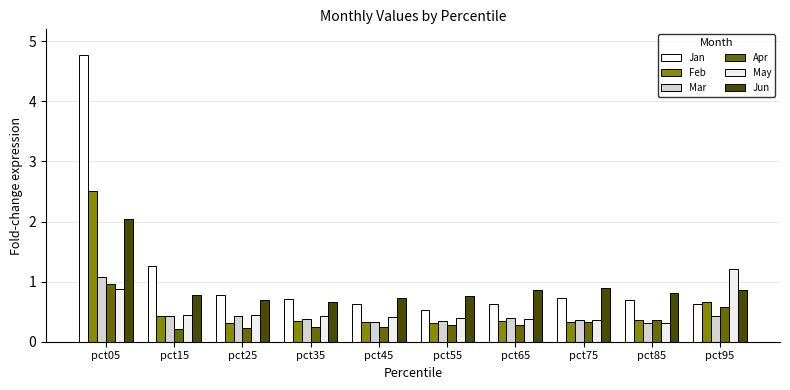

Reading left to right, list all the values displayed in this chart.

Jan: pct05=4.8	pct15=1.3	pct25=0.8	pct35=0.7	pct45=0.6	pct55=0.5	pct65=0.6	pct75=0.7	pct85=0.7	pct95=0.6
Feb: pct05=2.5	pct15=0.4	pct25=0.3	pct35=0.3	pct45=0.3	pct55=0.3	pct65=0.4	pct75=0.3	pct85=0.4	pct95=0.7
Mar: pct05=1.1	pct15=0.4	pct25=0.4	pct35=0.4	pct45=0.3	pct55=0.3	pct65=0.4	pct75=0.4	pct85=0.3	pct95=0.4
Apr: pct05=1.0	pct15=0.2	pct25=0.2	pct35=0.2	pct45=0.2	pct55=0.3	pct65=0.3	pct75=0.3	pct85=0.4	pct95=0.6
May: pct05=0.9	pct15=0.4	pct25=0.5	pct35=0.4	pct45=0.4	pct55=0.4	pct65=0.4	pct75=0.4	pct85=0.3	pct95=1.2
Jun: pct05=2.0	pct15=0.8	pct25=0.7	pct35=0.7	pct45=0.7	pct55=0.8	pct65=0.9	pct75=0.9	pct85=0.8	pct95=0.9